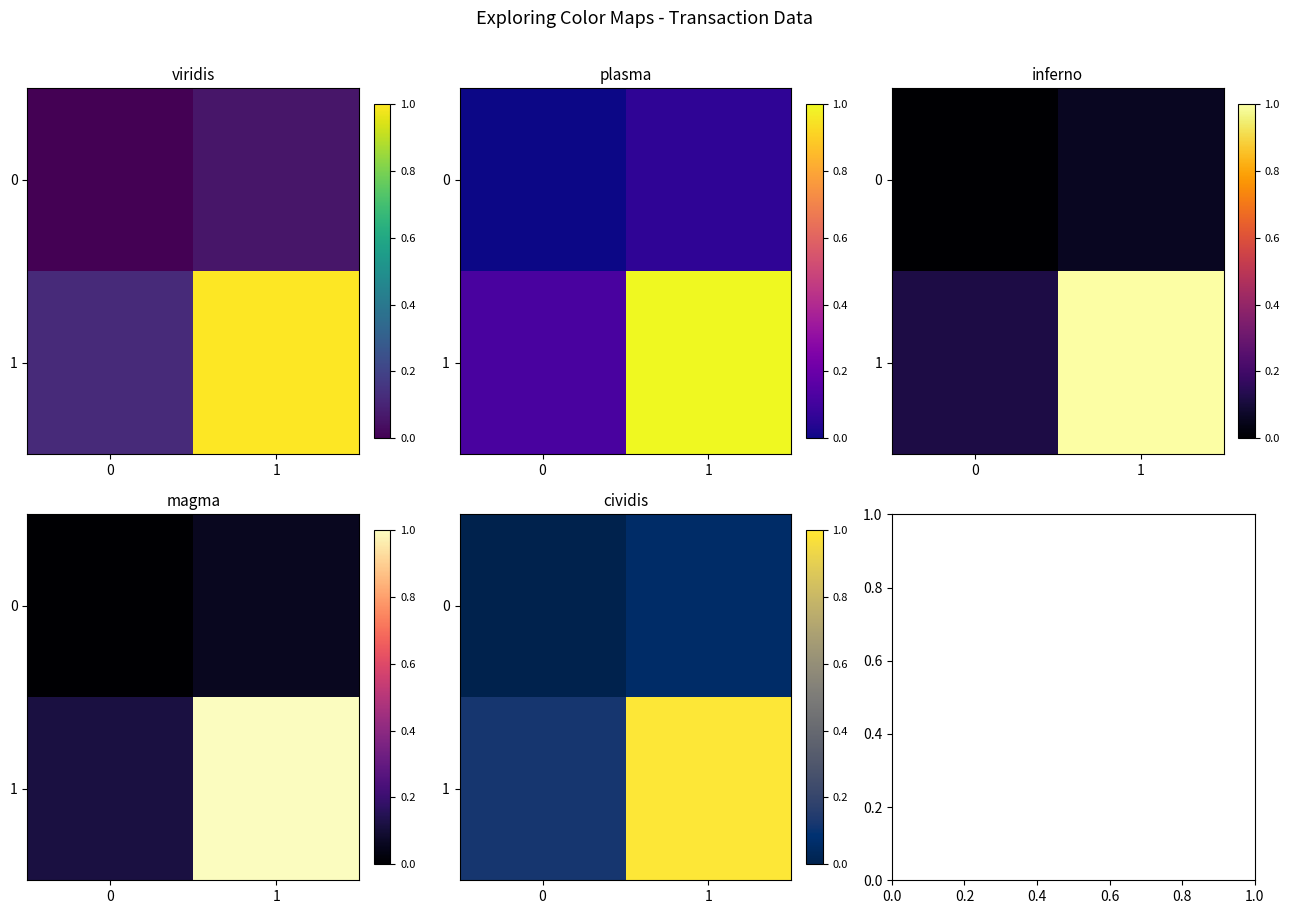

What is the lowest value of the 1 series?

0.1